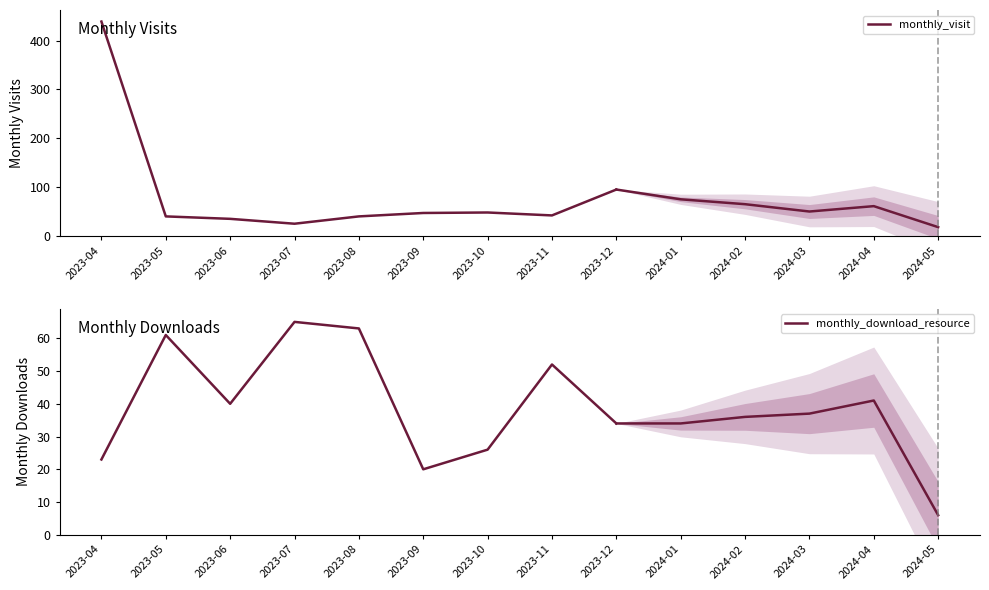

Where is the first local maximum for monthly_download_resource?

2023-05